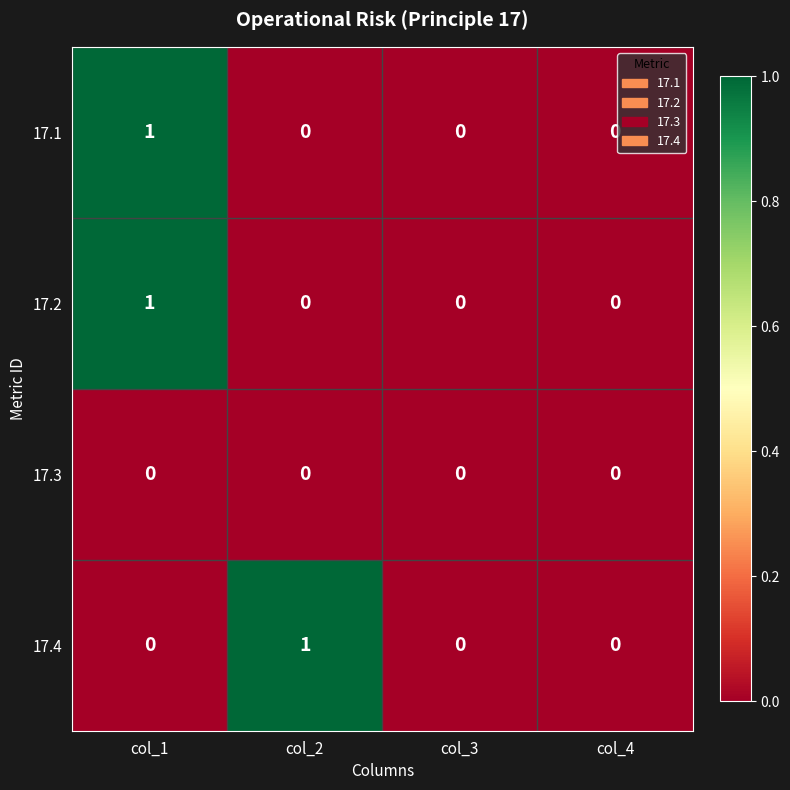

What is the maximum value shown in the chart?

1